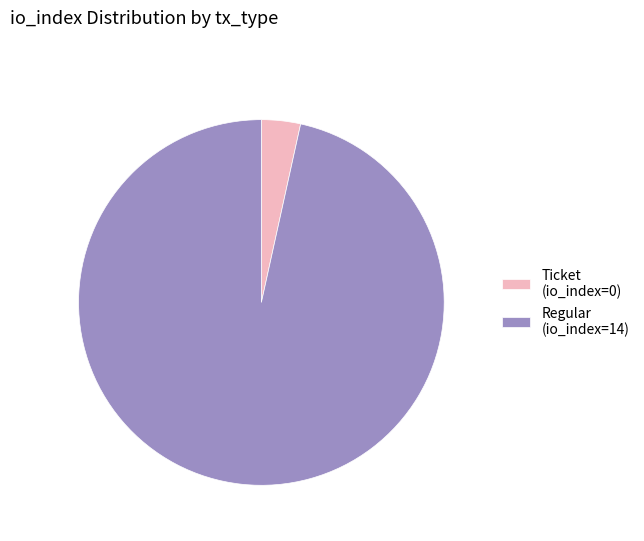

Which slice is the largest?

Regular (io_index=14)